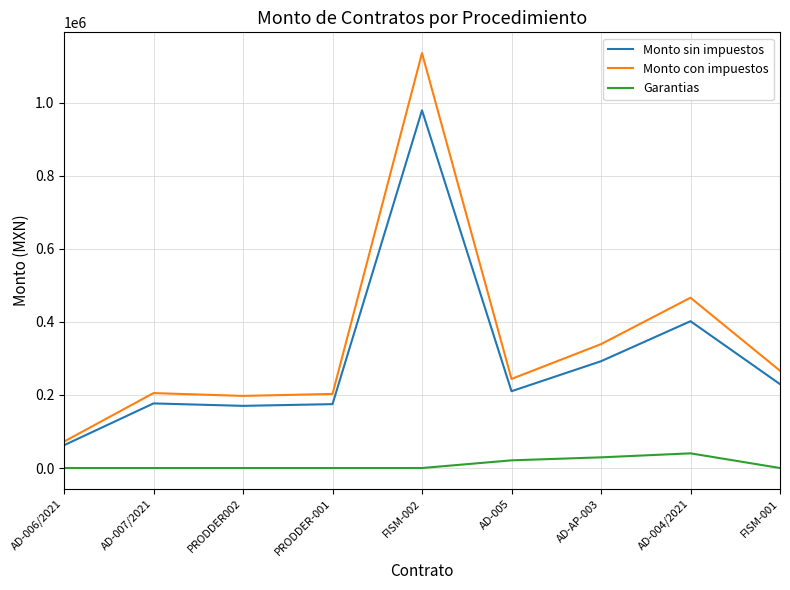

What is the total value across all series at AD-004/2021?

907831.7